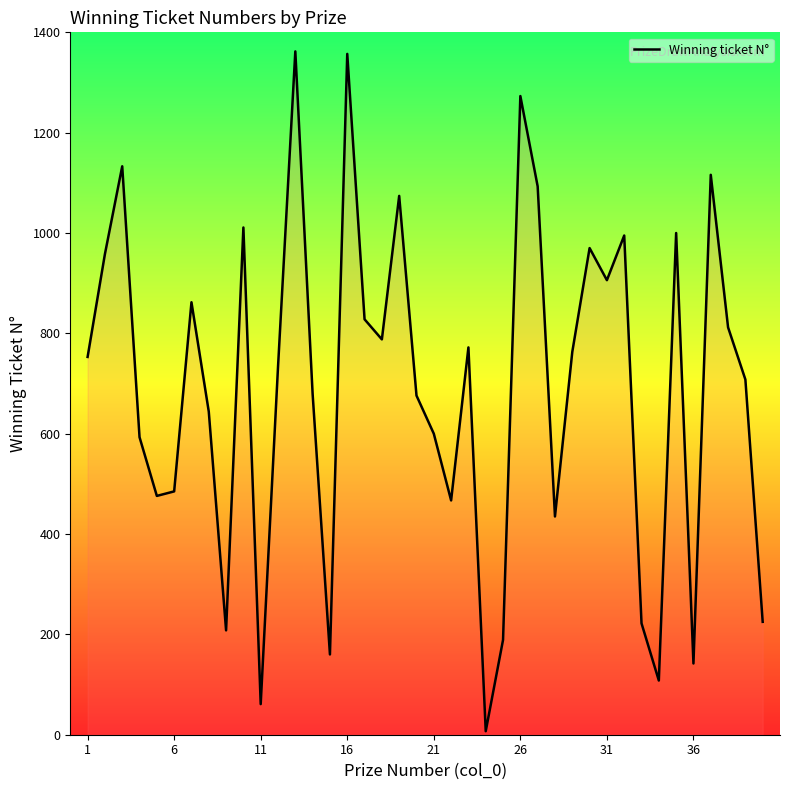

What is the maximum value shown in the chart?

1362